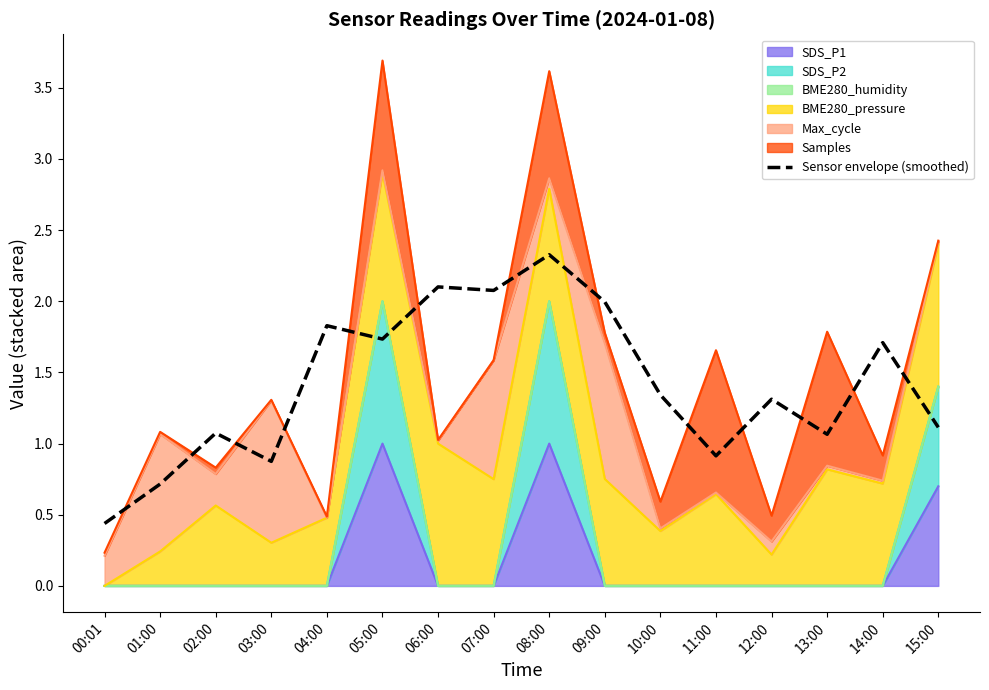

How many points are lower than both their immediate neighbors (excluding endpoints)?

5